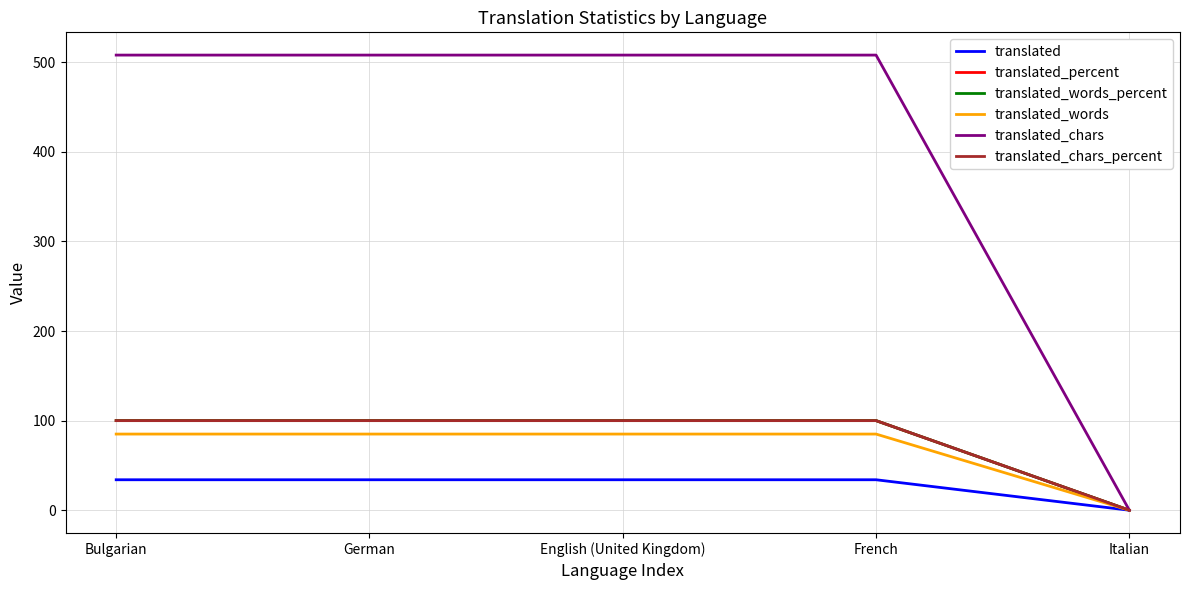

Does the chart display data point markers on the line(s)?

No